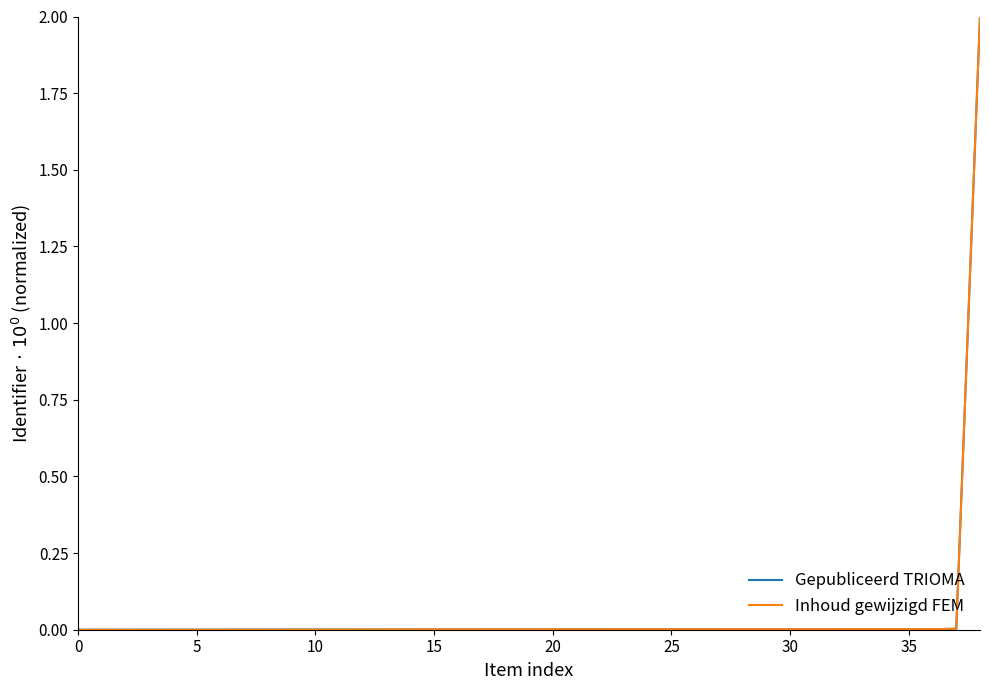

What is the label of the 22nd point from the left?

21